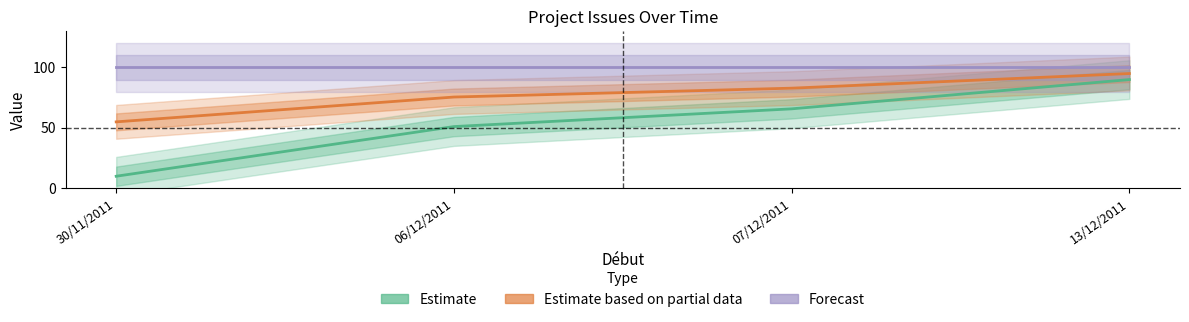

What is the total value across all series at 13/12/2011?

285.0